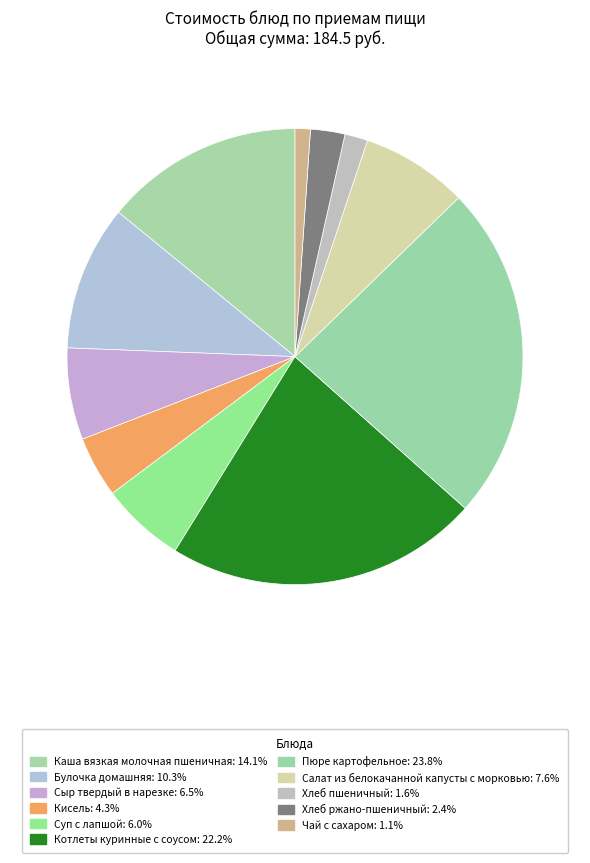

How many segments does this pie chart have?

11